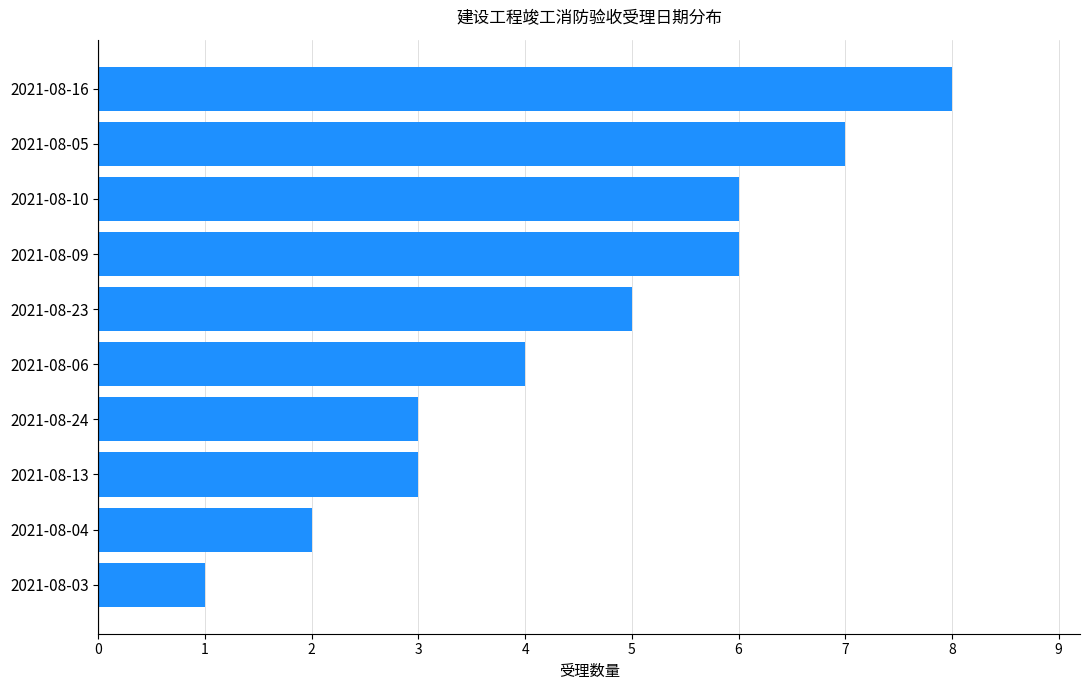

Reading bottom to top, list all the values displayed in this chart.

1	2	3	3	4	5	6	6	7	8